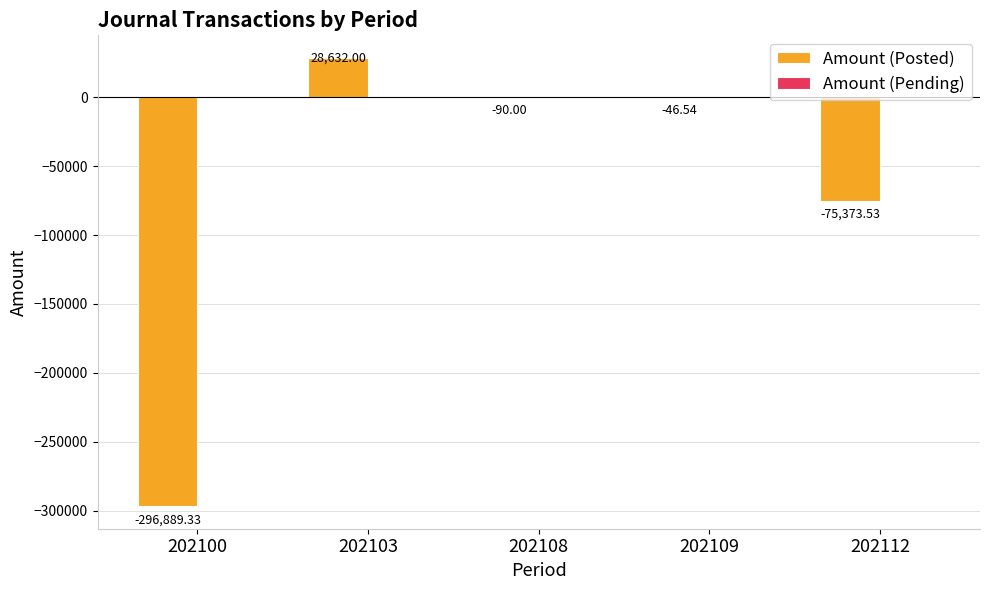

What is the greatest value displayed?

28632.0